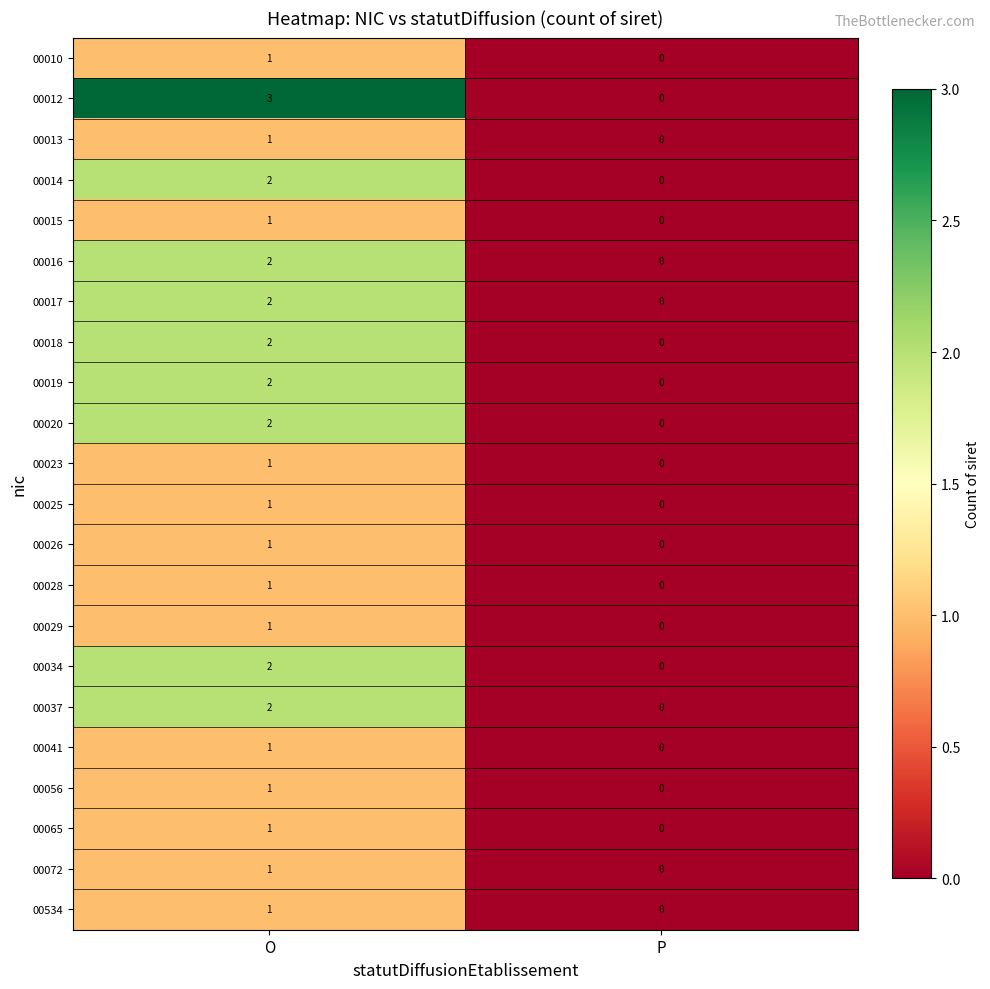

At which category is the sum across all series the highest?

O